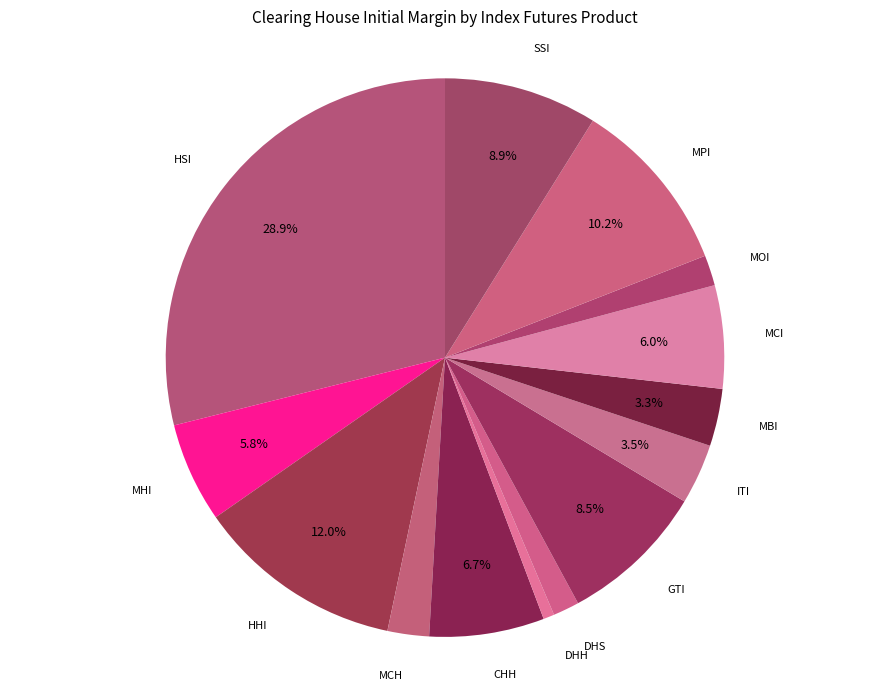

Between HHI and MPI, which is larger?

HHI